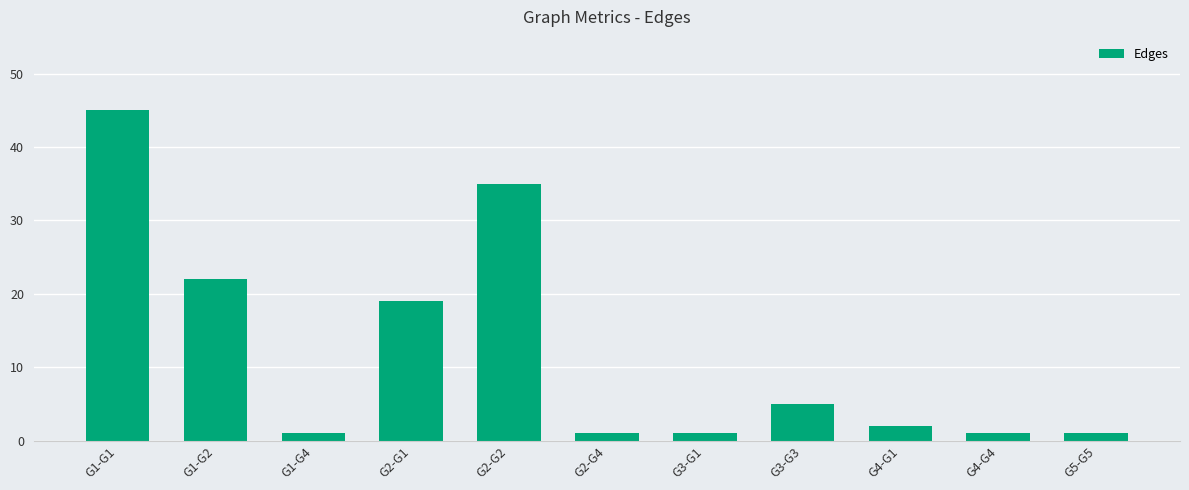

What is the change in value from G2-G2 to G2-G4?

-34